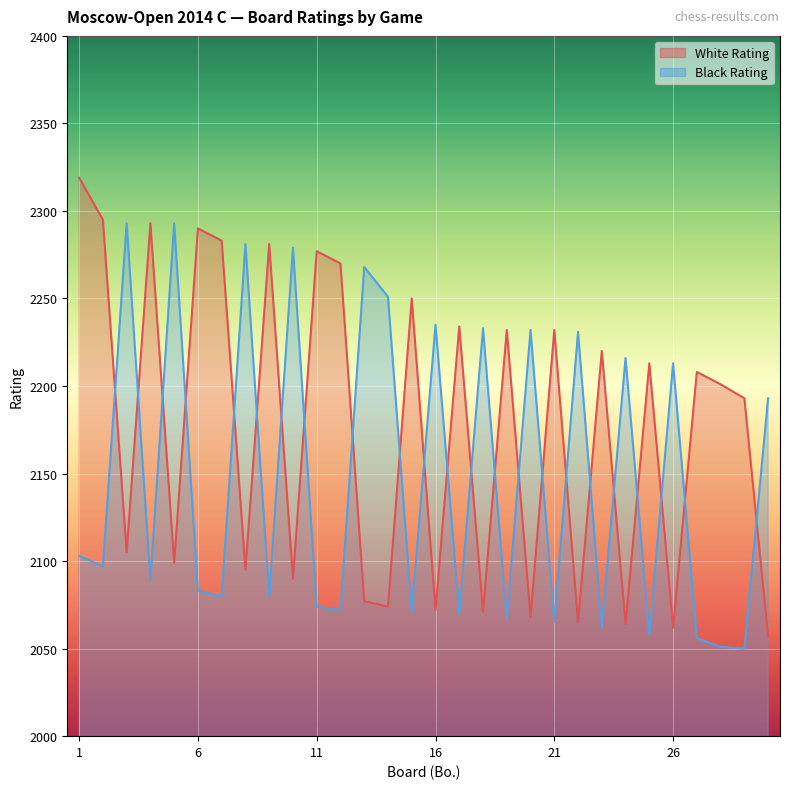

Count the number of data series in this chart.

2